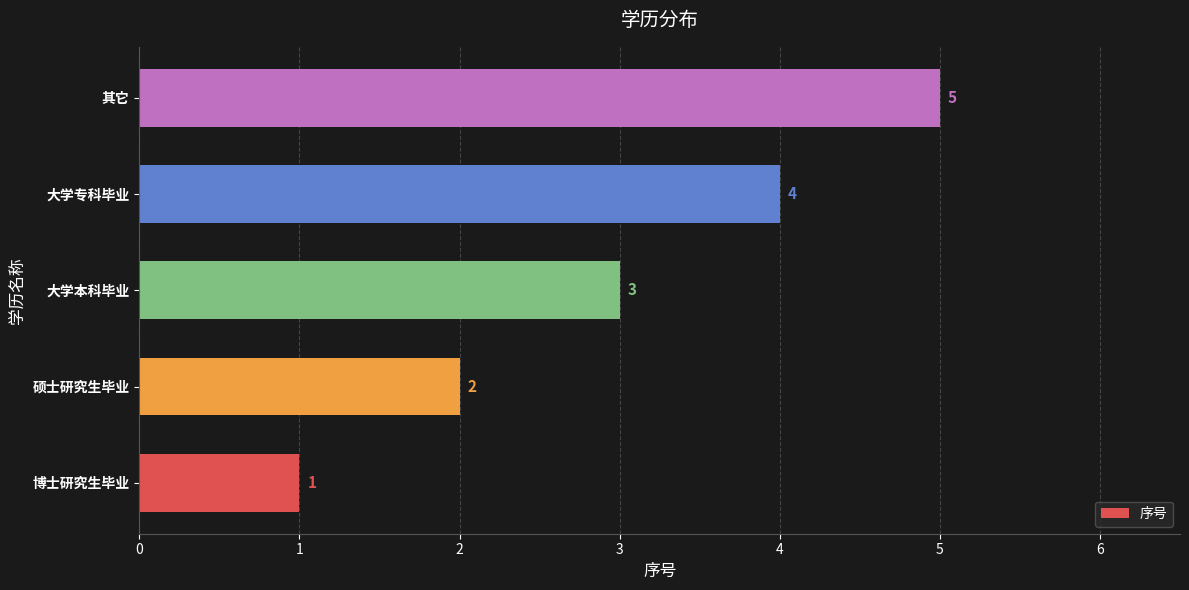

How many categories are shown in the chart?

5